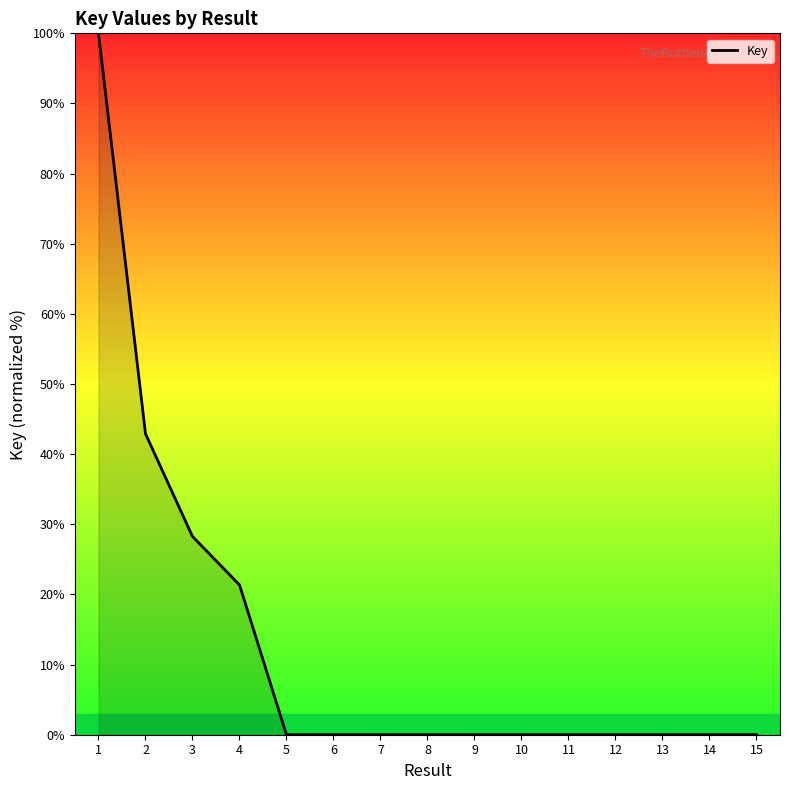

What is the difference between the maximum and minimum values?

100.0